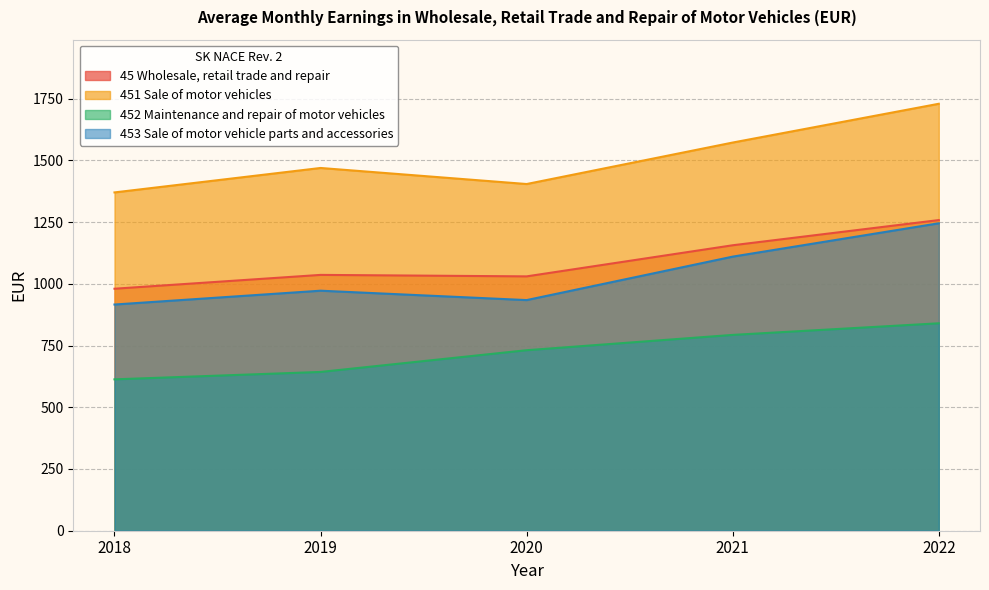

Where does the 45 Wholesale, retail trade and repair series first go above 1036?

2021